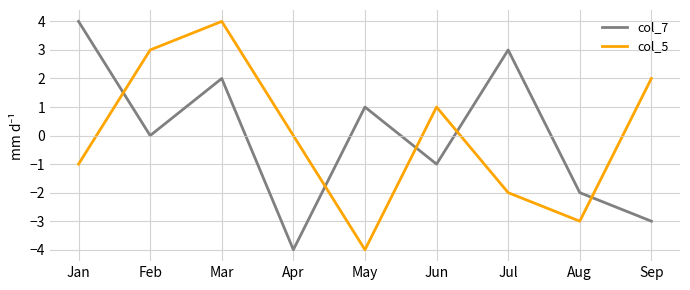

What is the maximum value shown in the chart?

4